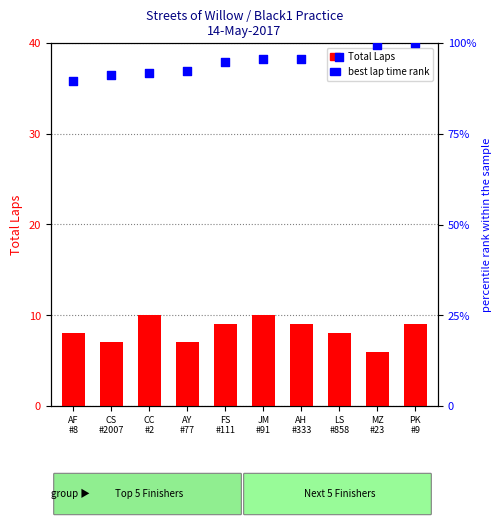

Which series contains the lowest Y value?

Total Laps